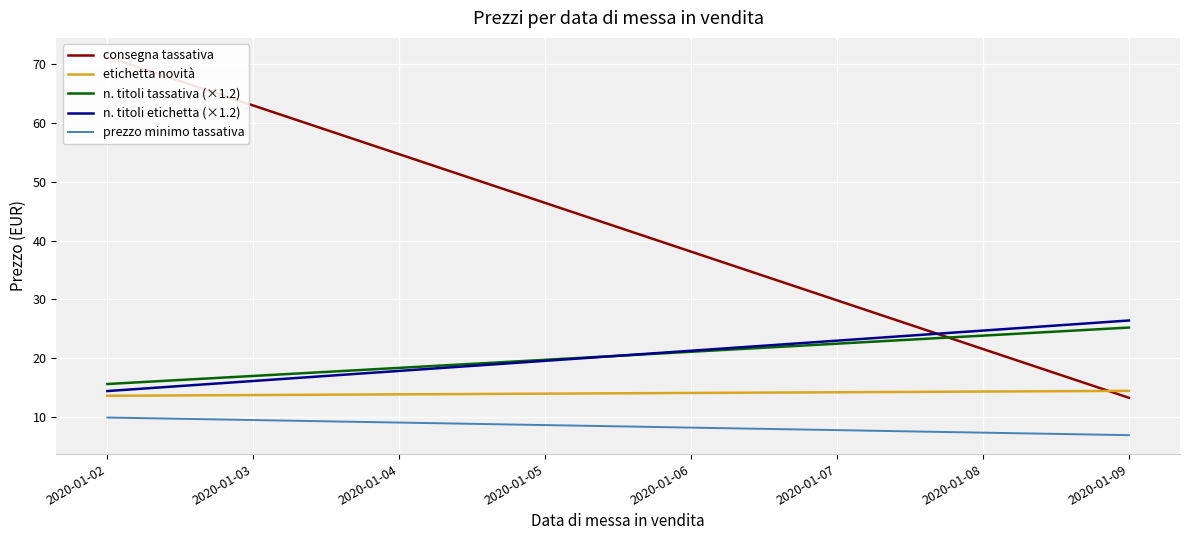

How many series are shown in this chart?

5